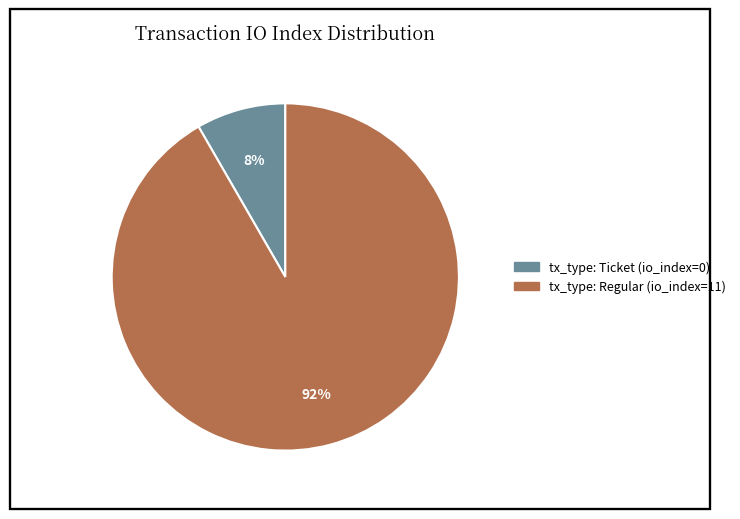

Is it true that tx_type: Regular (io_index=11) is 77% of the pie?

False